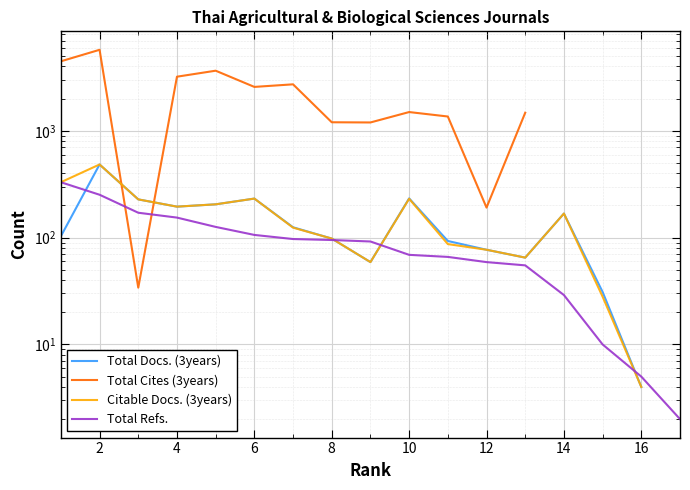

Rank the series at 12 from highest to lowest value.

Total Cites (3years), Total Docs. (3years), Citable Docs. (3years), Total Refs.